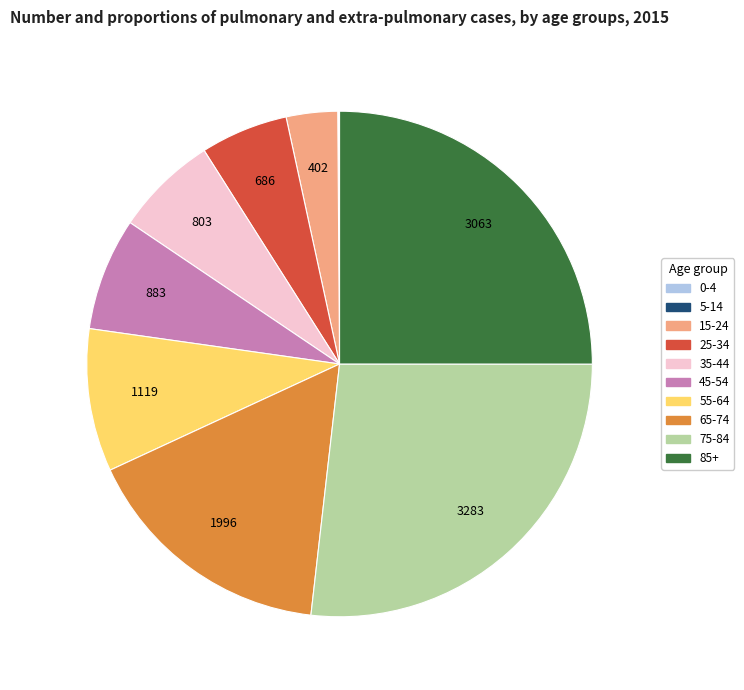

Does 25-34 represent more than half of the total?

No